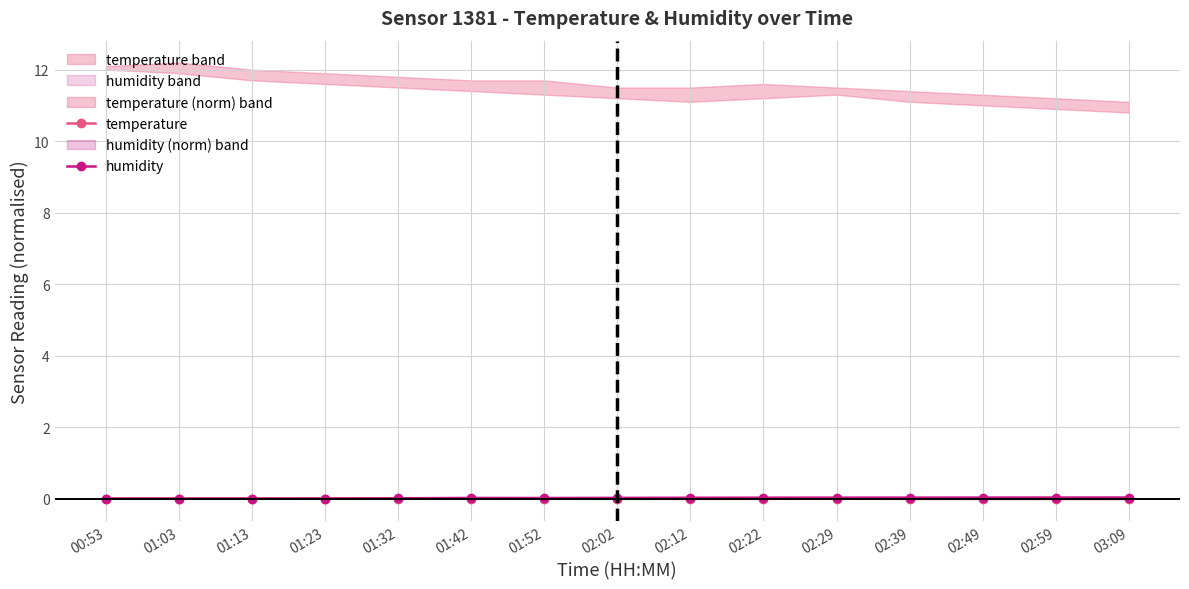

After their last crossing, which series has the higher values: temperature or humidity?

humidity